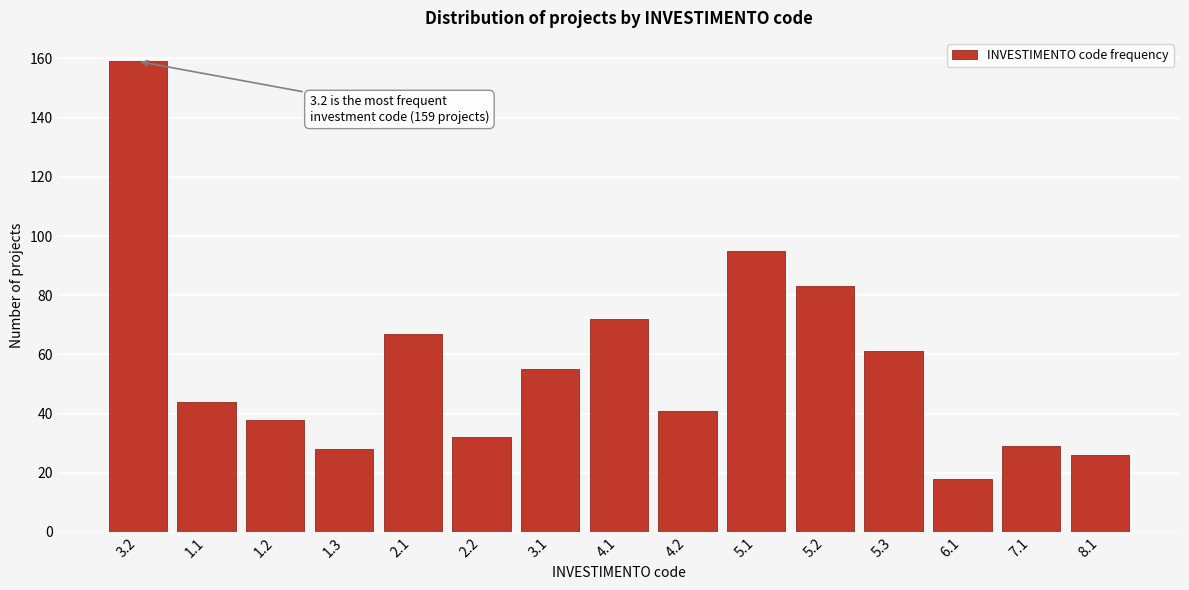

Reading right to left, transcribe all the data shown in this chart.

8.1=26	7.1=29	6.1=18	5.3=61	5.2=83	5.1=95	4.2=41	4.1=72	3.1=55	2.2=32	2.1=67	1.3=28	1.2=38	1.1=44	3.2=159